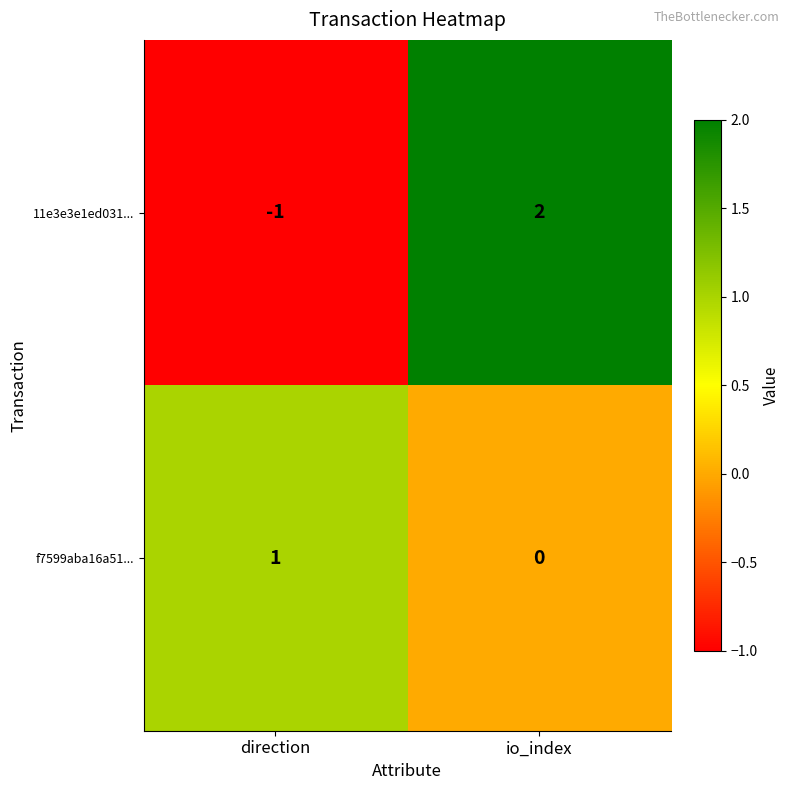

The value of 11e3e3e1ed031... at direction is -1. True or false?

True